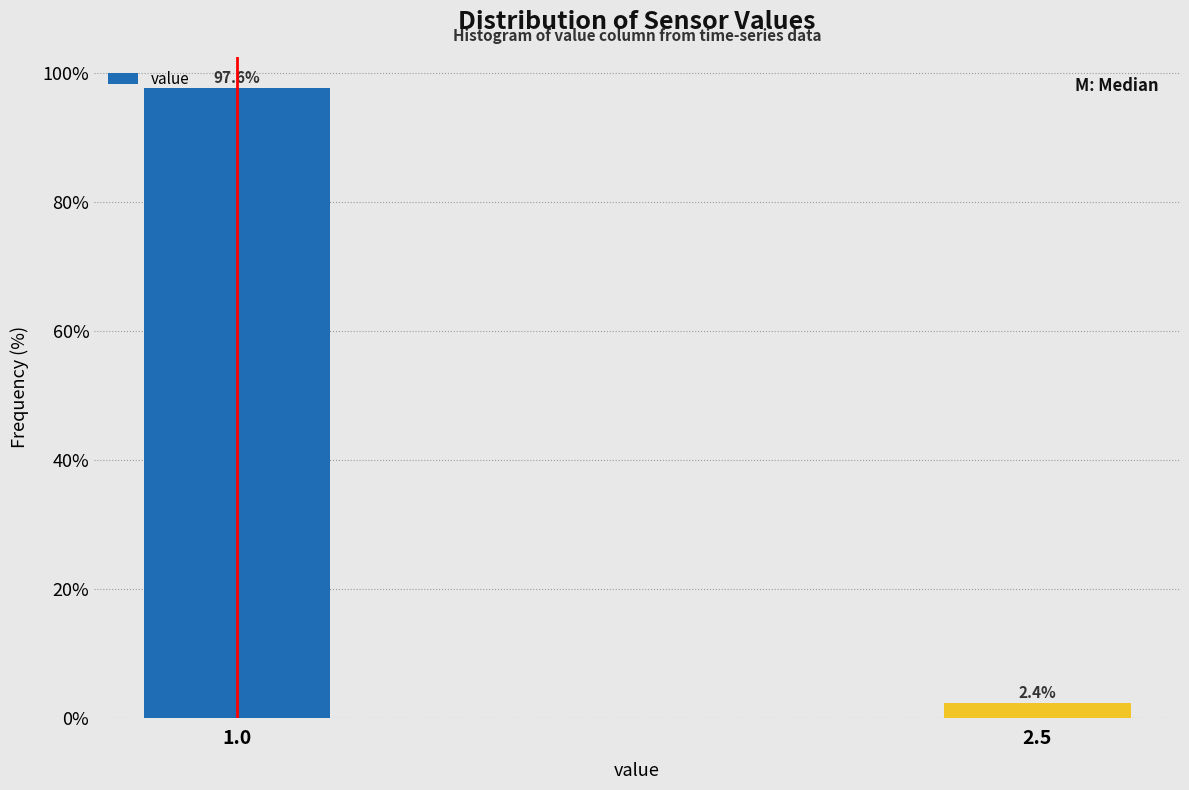

Reading left to right, transcribe all the data shown in this chart.

97.6	2.4